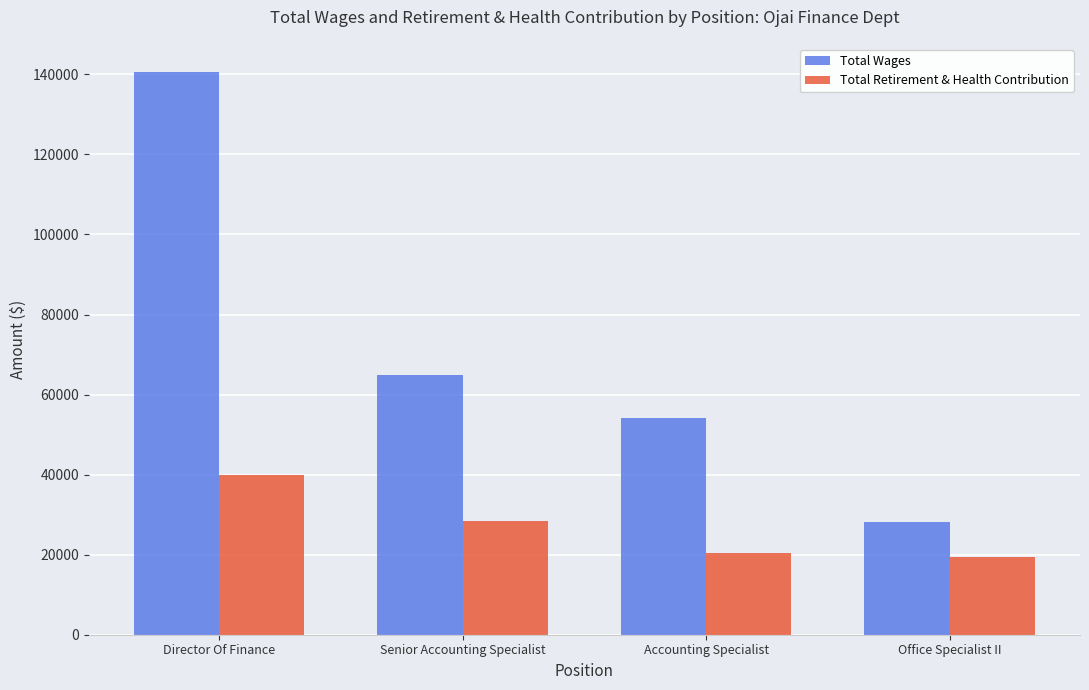

What is the minimum value for Total Retirement & Health Contribution?

19371